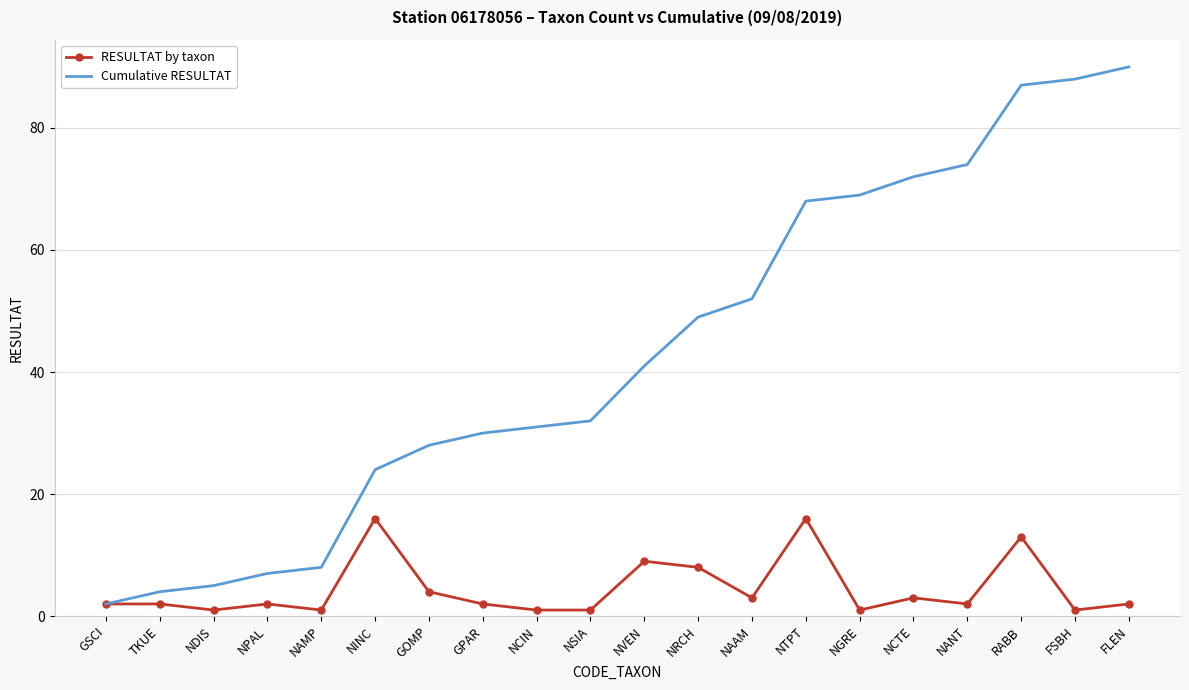

Reading left to right, list all the values displayed in this chart.

RESULTAT by taxon: 2	2	1	2	1	16	4	2	1	1	9	8	3	16	1	3	2	13	1	2
Cumulative RESULTAT: 2	4	5	7	8	24	28	30	31	32	41	49	52	68	69	72	74	87	88	90